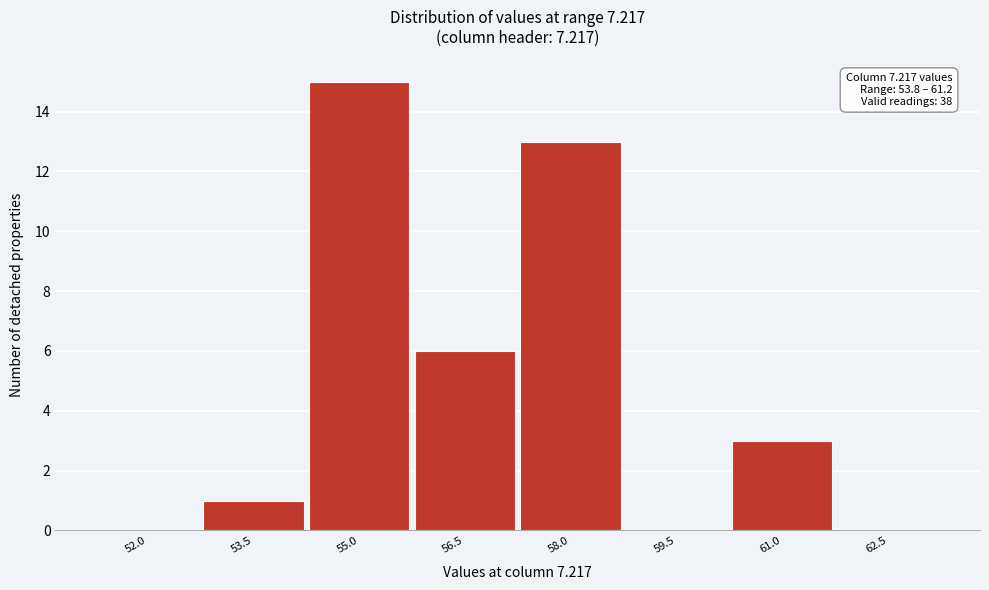

Reading left to right, transcribe all the data shown in this chart.

52.0=0	53.5=1	55.0=15	56.5=6	58.0=13	59.5=0	61.0=3	62.5=0